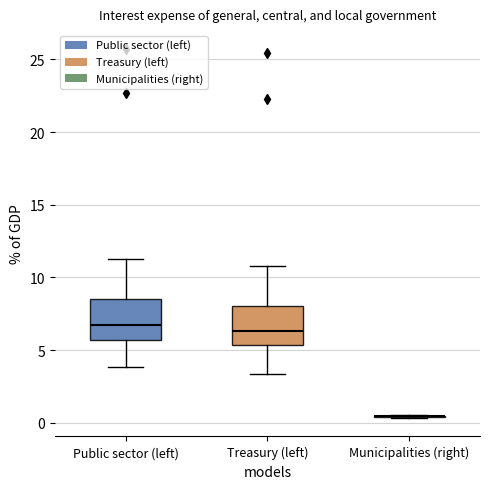

Reading left to right, read every box against the y-axis: the position of its median line, the range the box covers, and the ends of its whiskers. The values are not printed on the chart, so give them approximately, as read against the axis.

Public sector (left): median 7.0, box 5.5 to 8.5, whiskers 4.0 to 11.0
Treasury (left): median 6.5, box 5.5 to 8.0, whiskers 3.5 to 11.0
Municipalities (right): box collapsed to a line at 0.5, whiskers 0.5 to 0.5